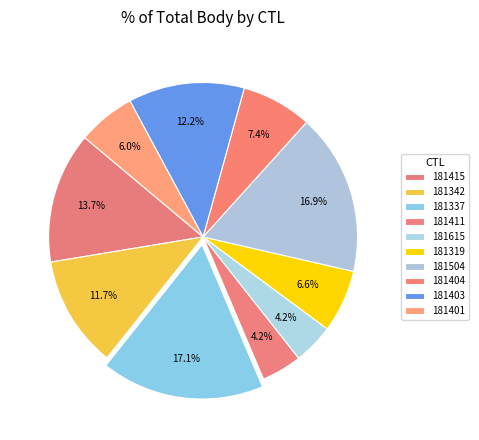

How many slices are in this pie chart?

10